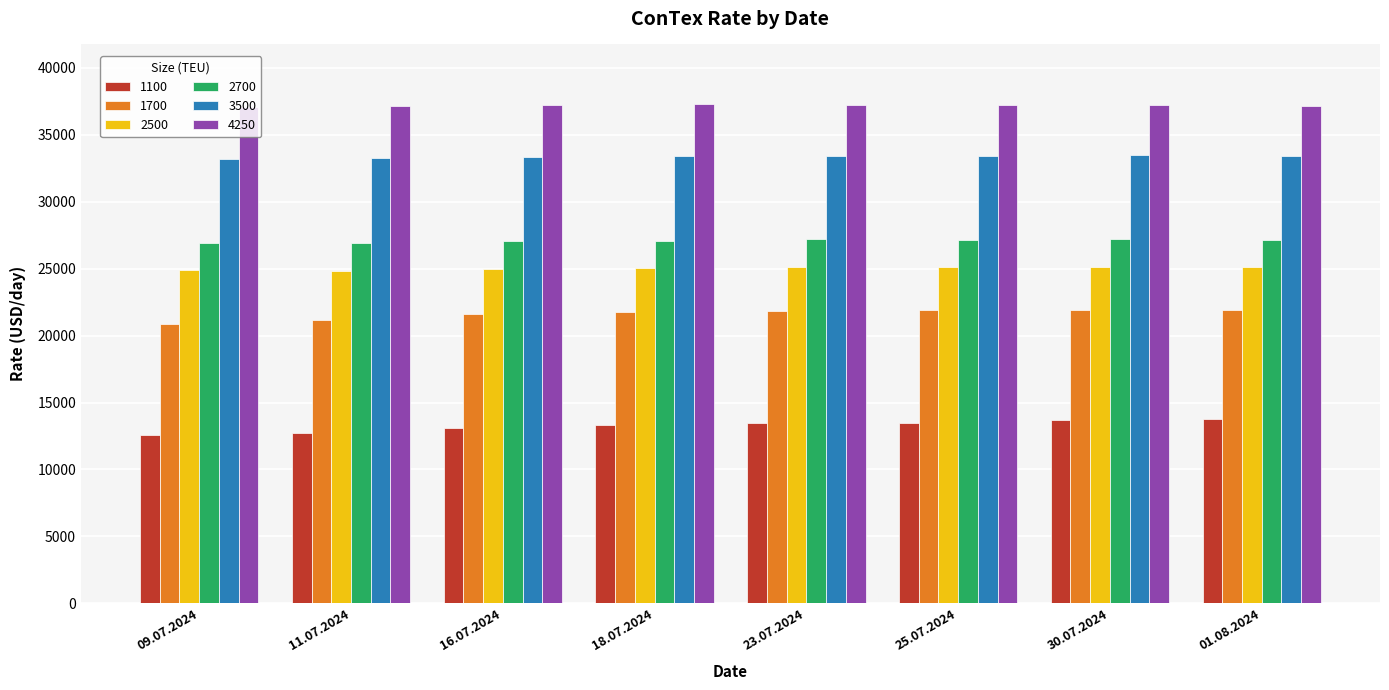

What is the difference between the maximum and minimum values in the 3500 series?

328